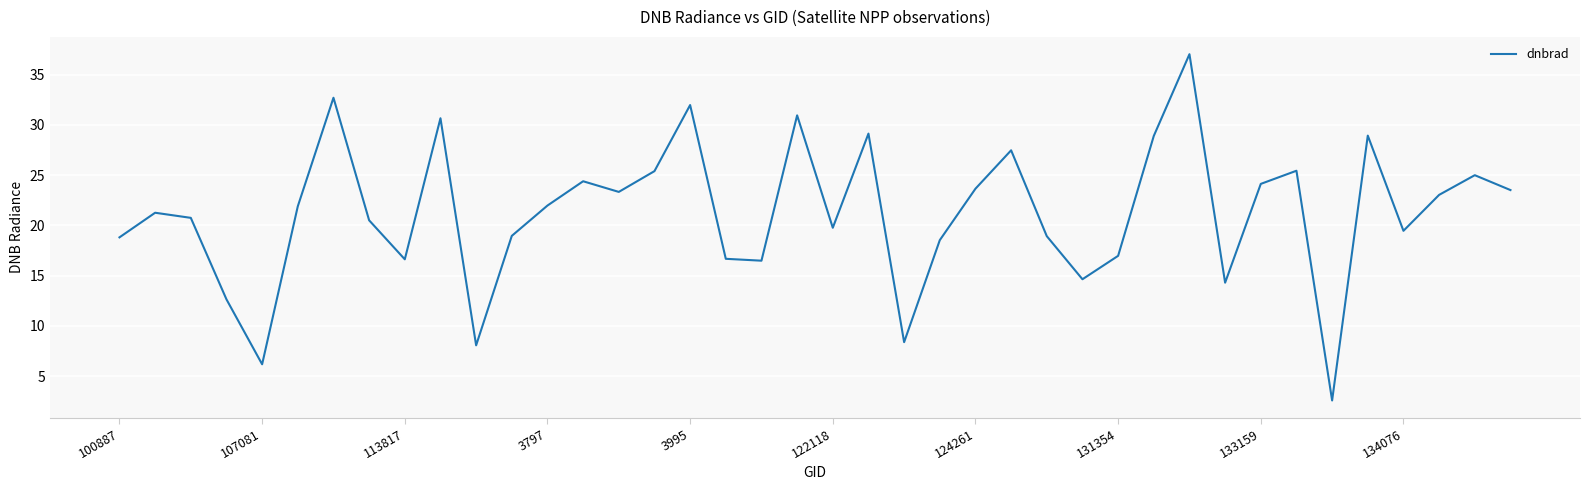

What is the average value?

21.3